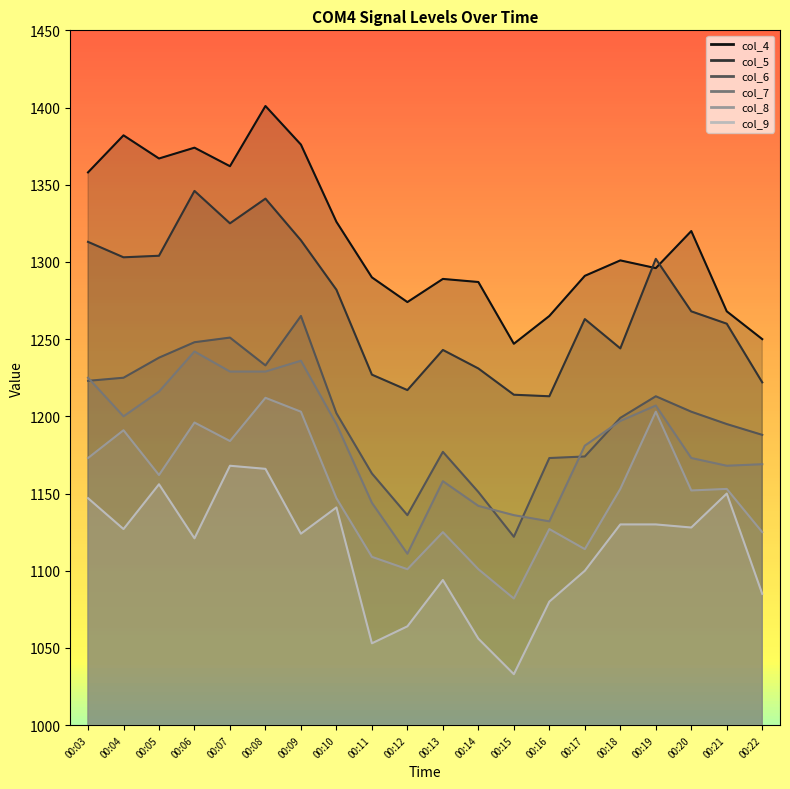

Where does the col_8 series first go above 1153?

00:03